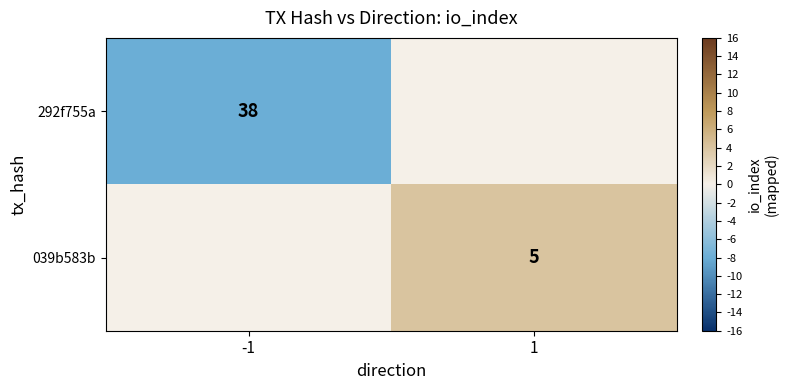

Which category has the lowest value across all series?

-1